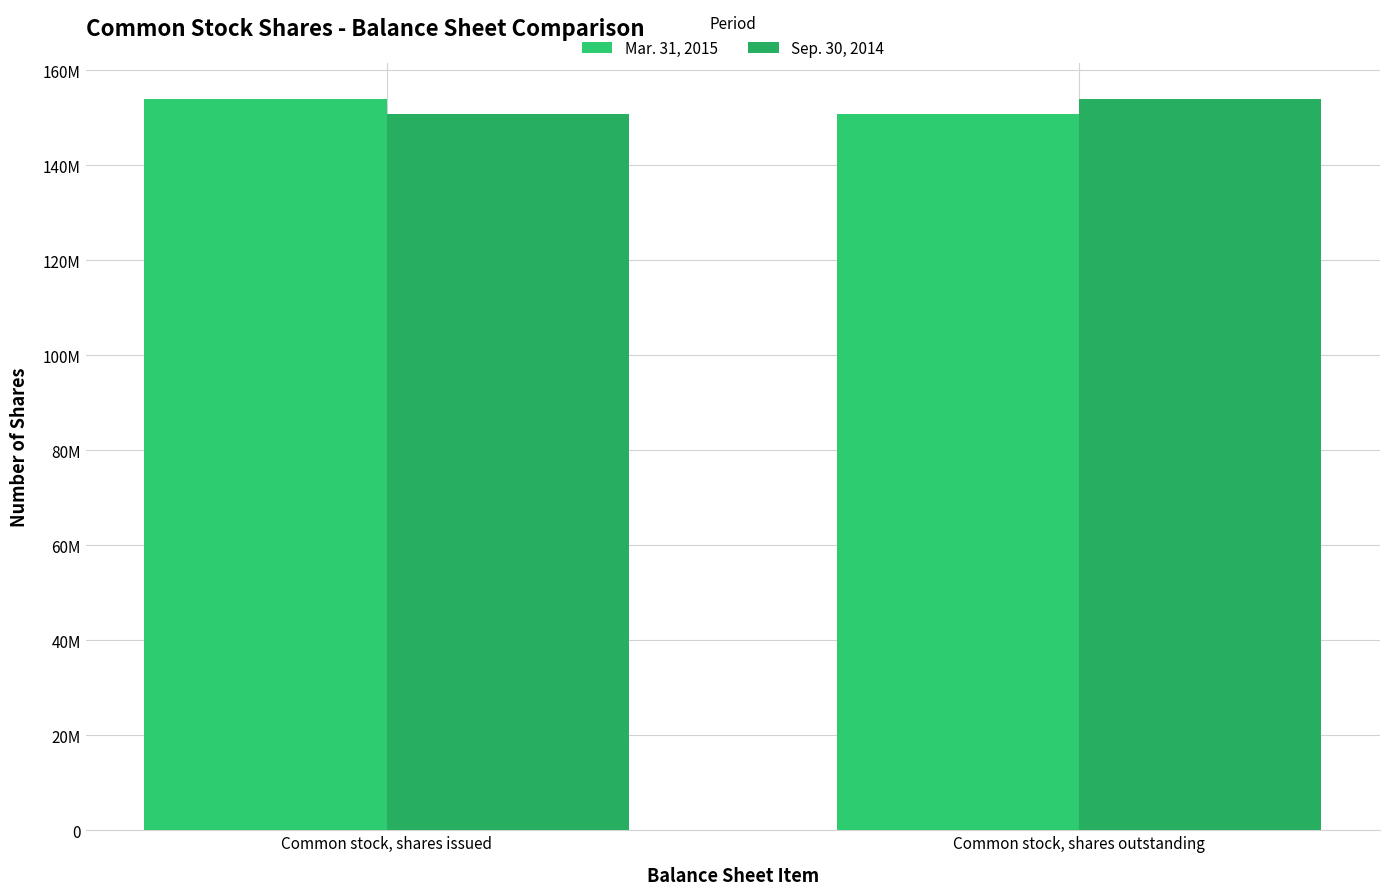

Rank the series at Common stock, shares issued from highest to lowest value.

Mar. 31, 2015, Sep. 30, 2014